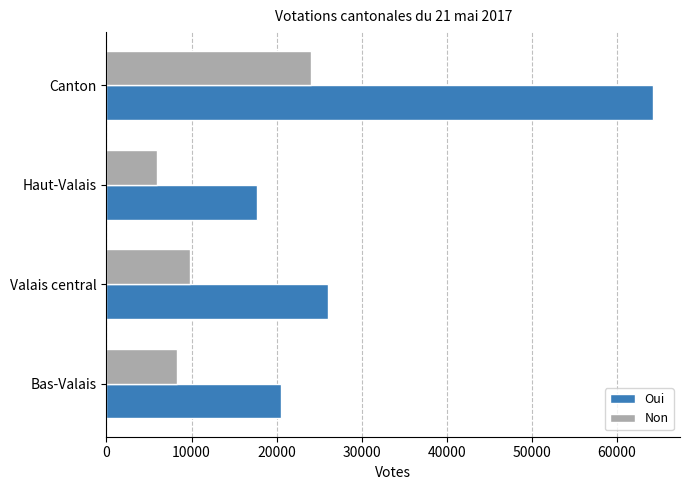

List the series in order of their peak value, lowest first.

Non, Oui